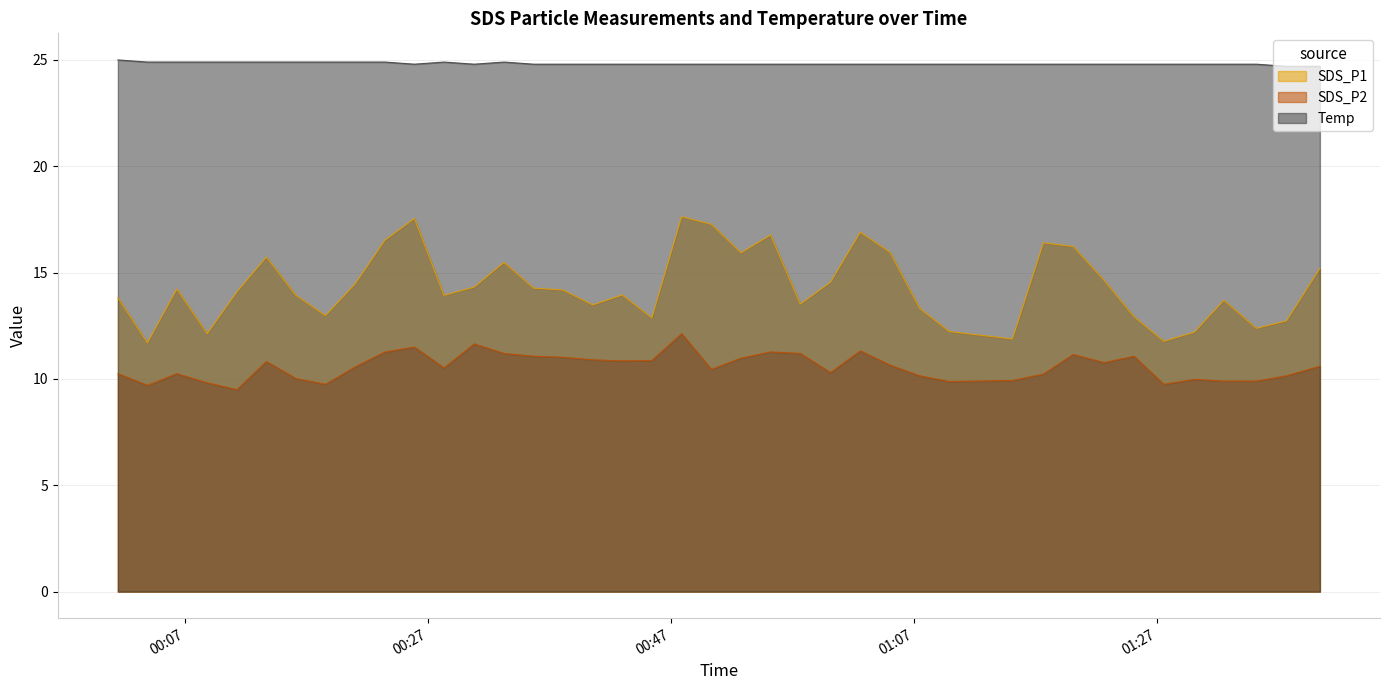

Does the chart display data point markers on the line(s)?

No